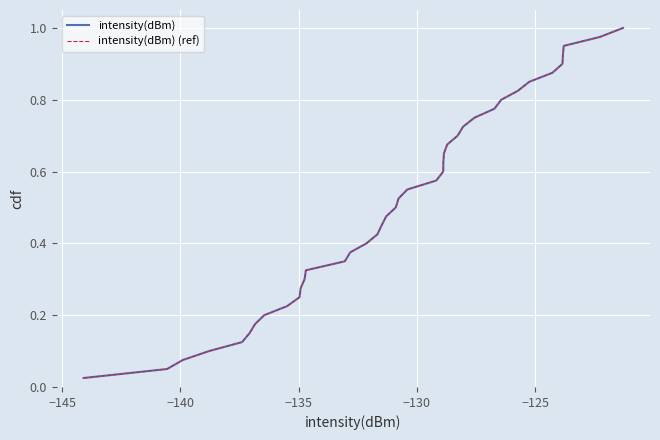

How many lines are shown in the chart?

2